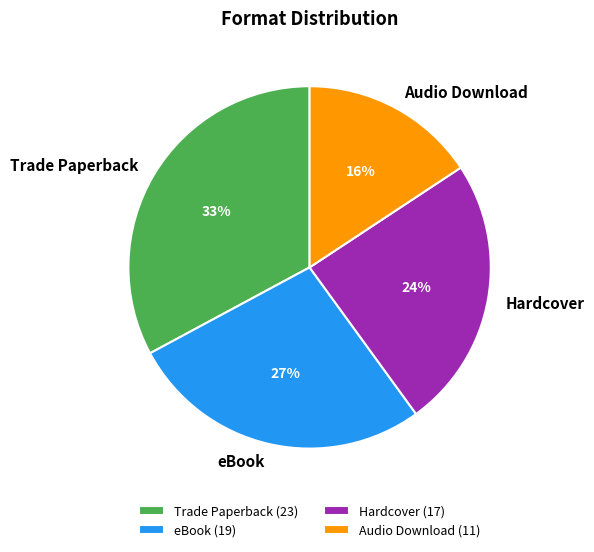

Approximately how many times larger is the value at eBook compared to Trade Paperback?

0.8